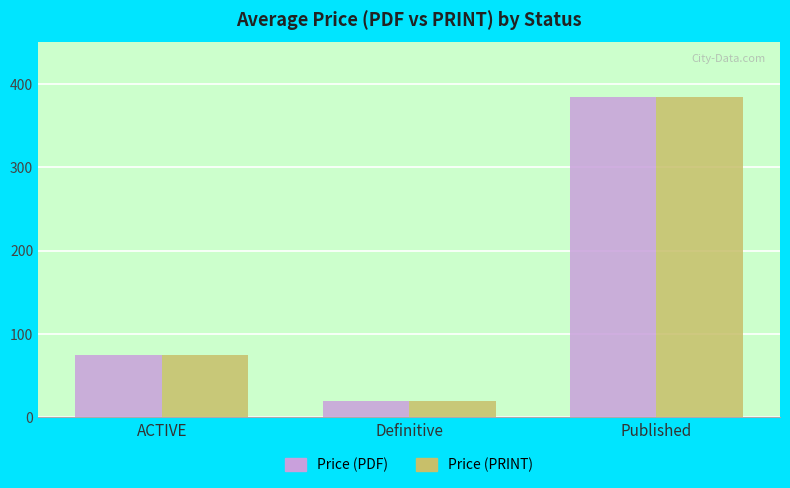

At which category is the sum across all series the highest?

Published